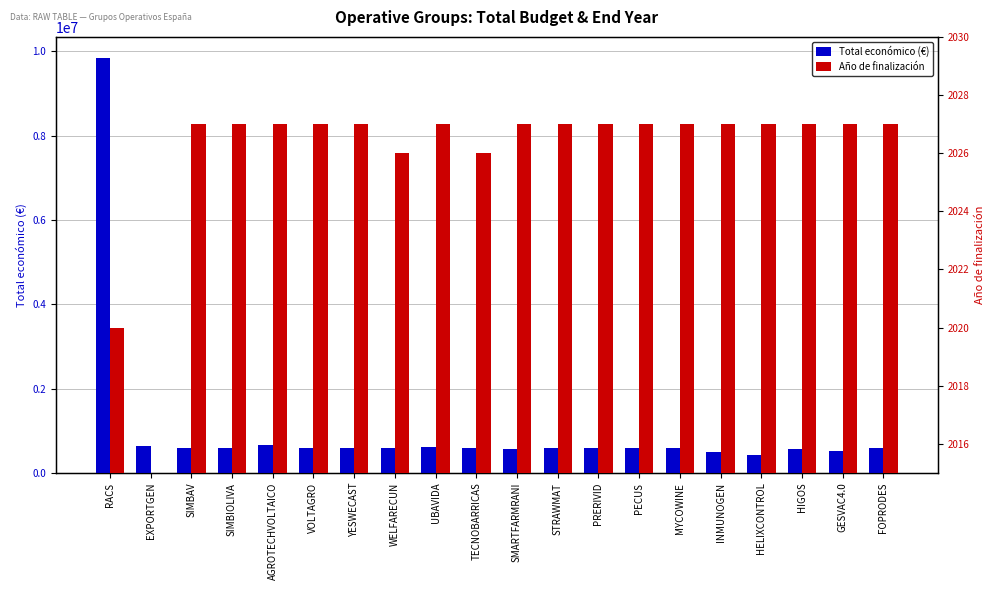

Which series has the widest spread of values?

Total económico (€)